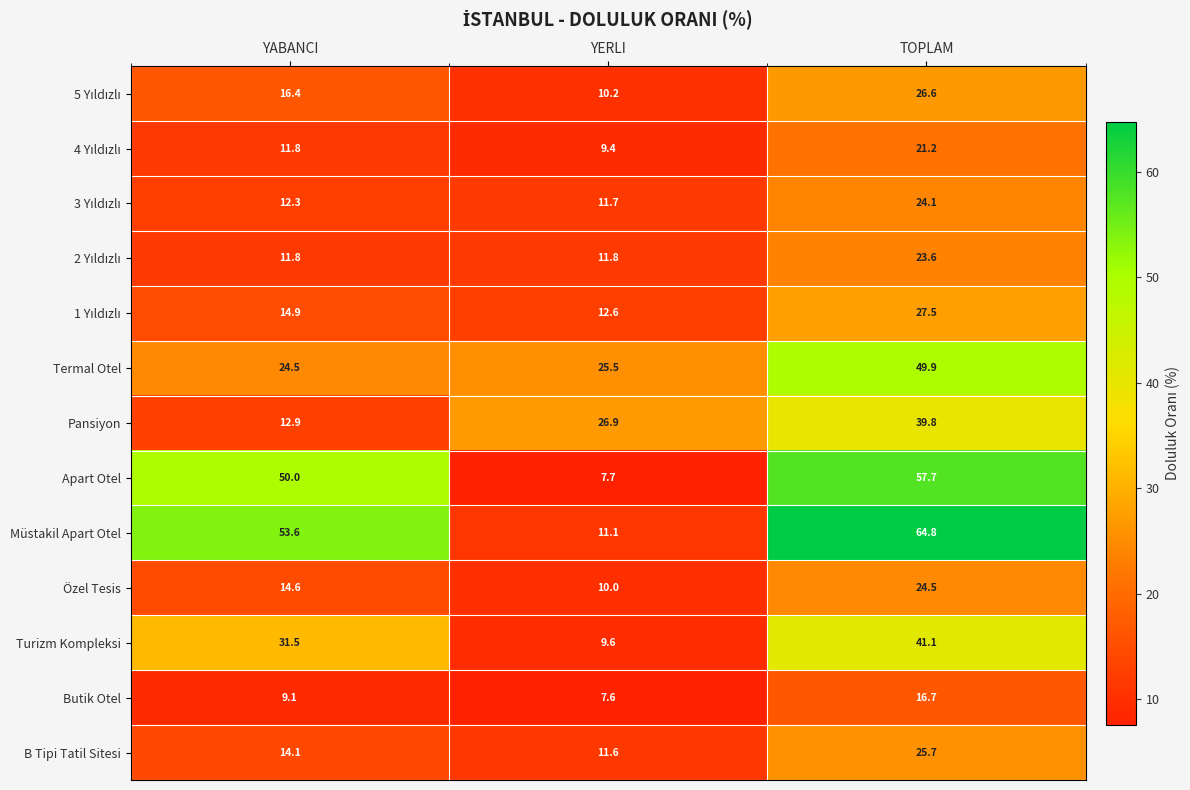

Which label corresponds to the smallest value in the chart?

YERLI